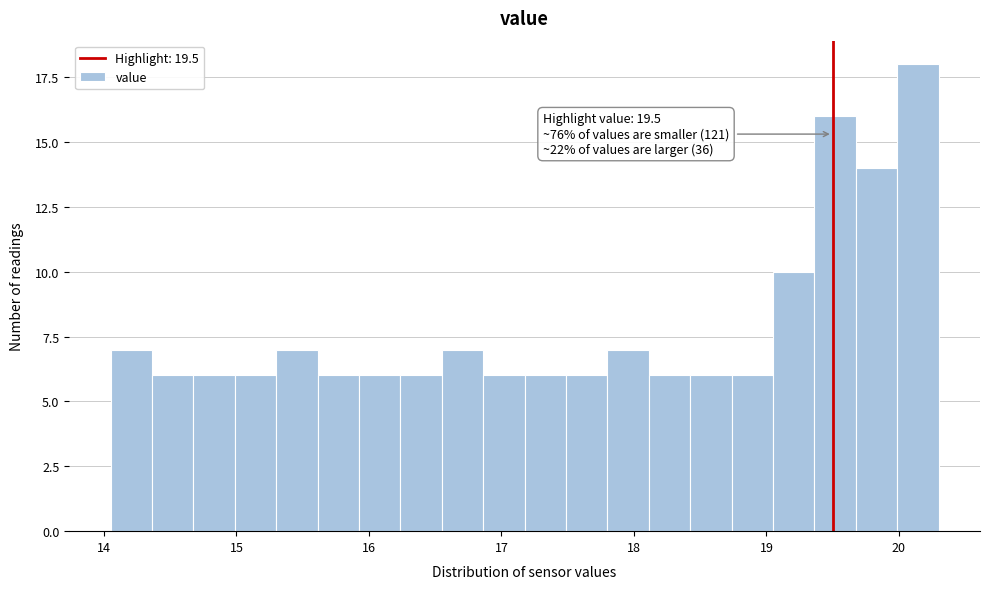

Around what value on the x-axis is the tallest bar? Give the approximate position of its centre, as read against the axis.

20.1